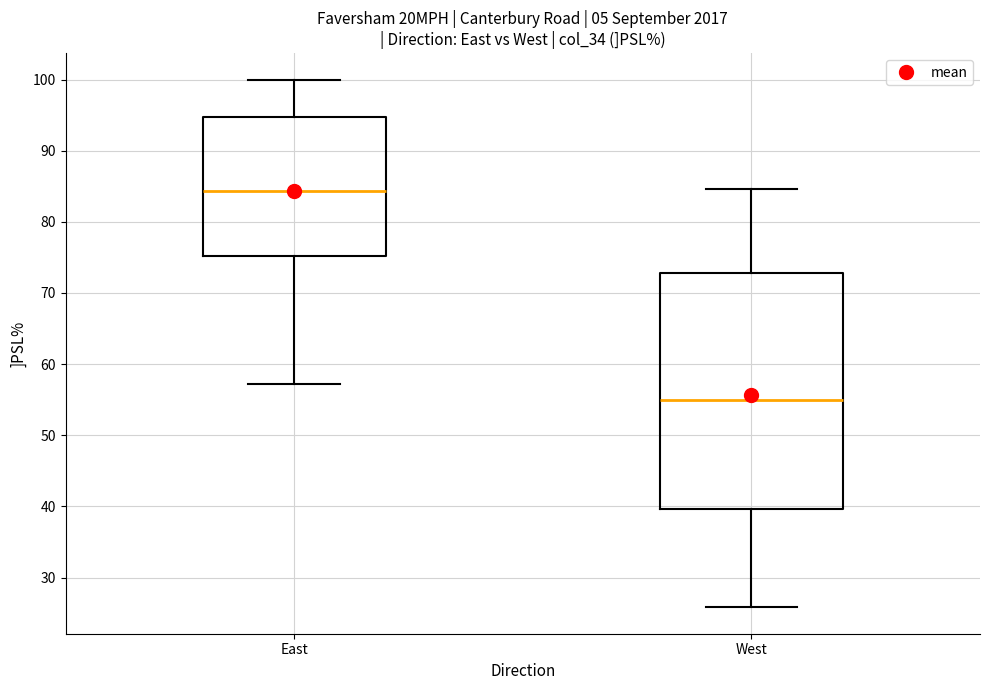

Which box's median line is the highest?

East